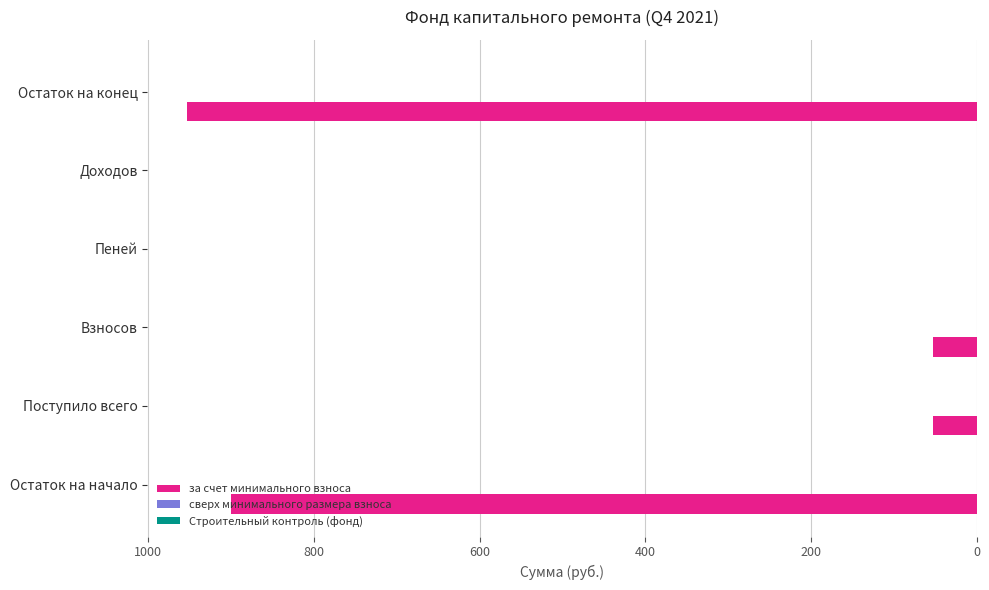

What is the maximum value shown in the chart?

953.4